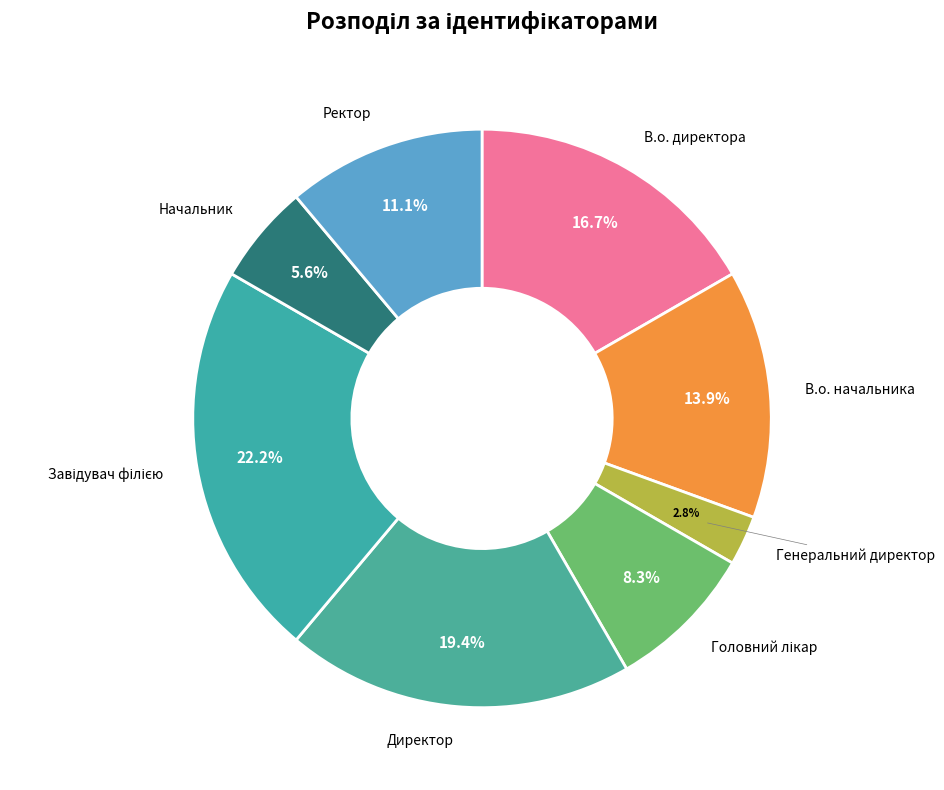

Is there any slice that represents more than half of the pie?

No